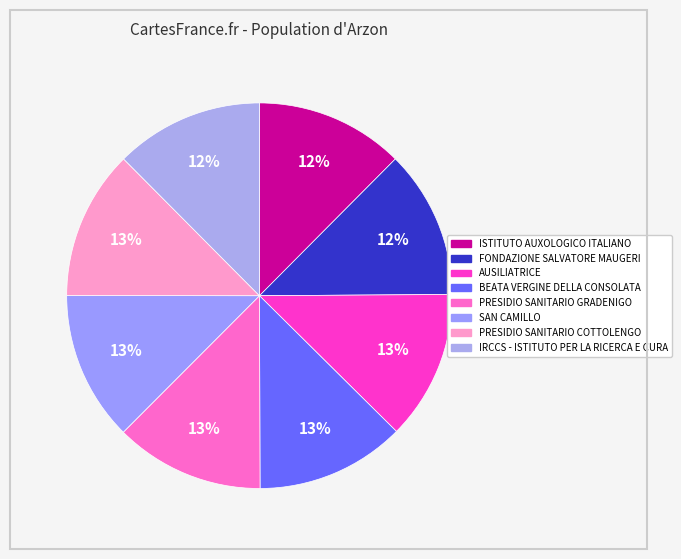

What is the smallest slice in the pie chart?

ISTITUTO AUXOLOGICO ITALIANO